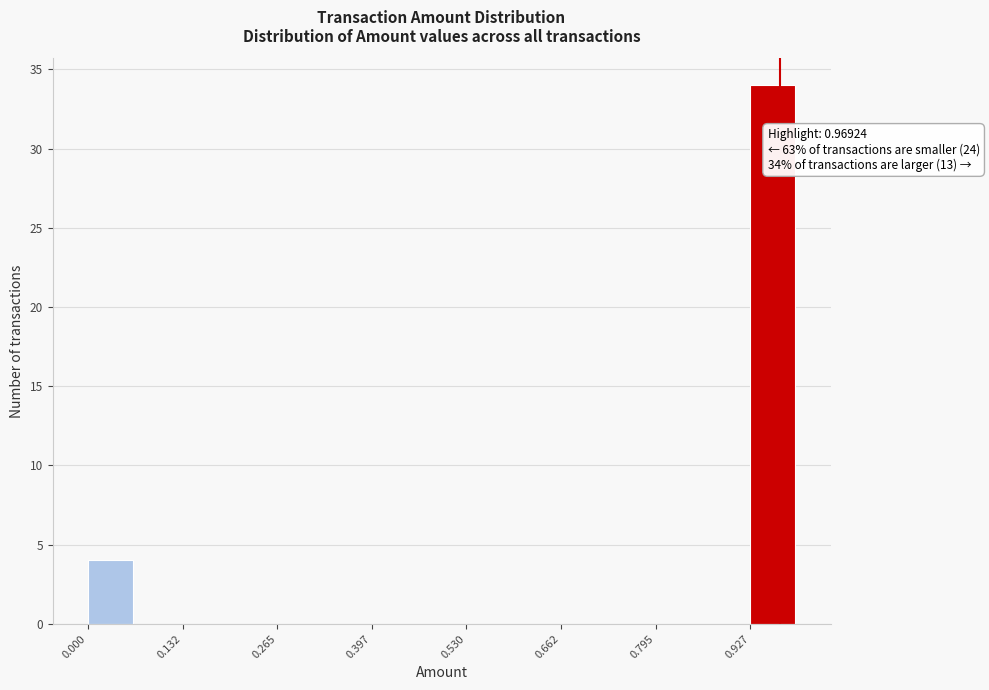

Around what value on the x-axis is the tallest bar? Give the approximate position of its centre, as read against the axis.

0.96